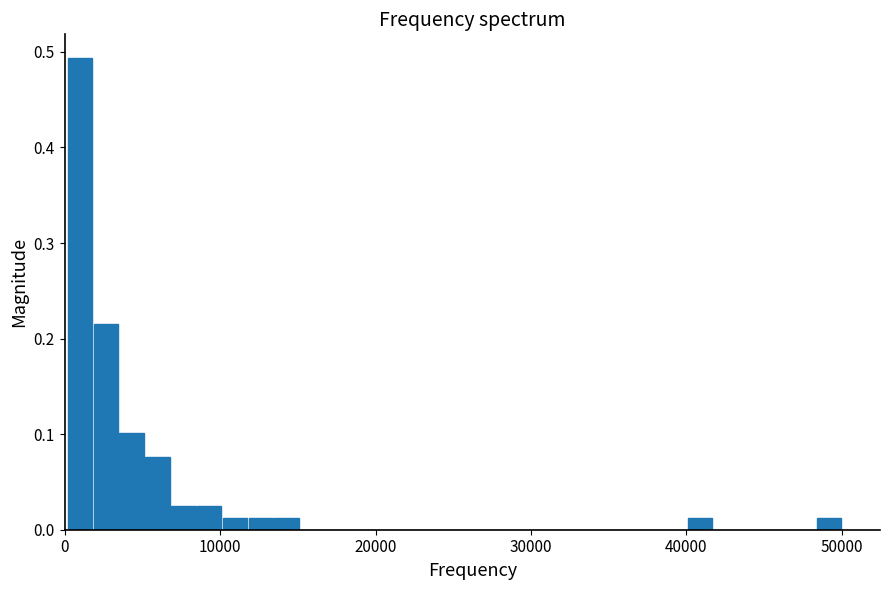

Read against the x-axis, roughly where is the centre of the tallest bar?

1000